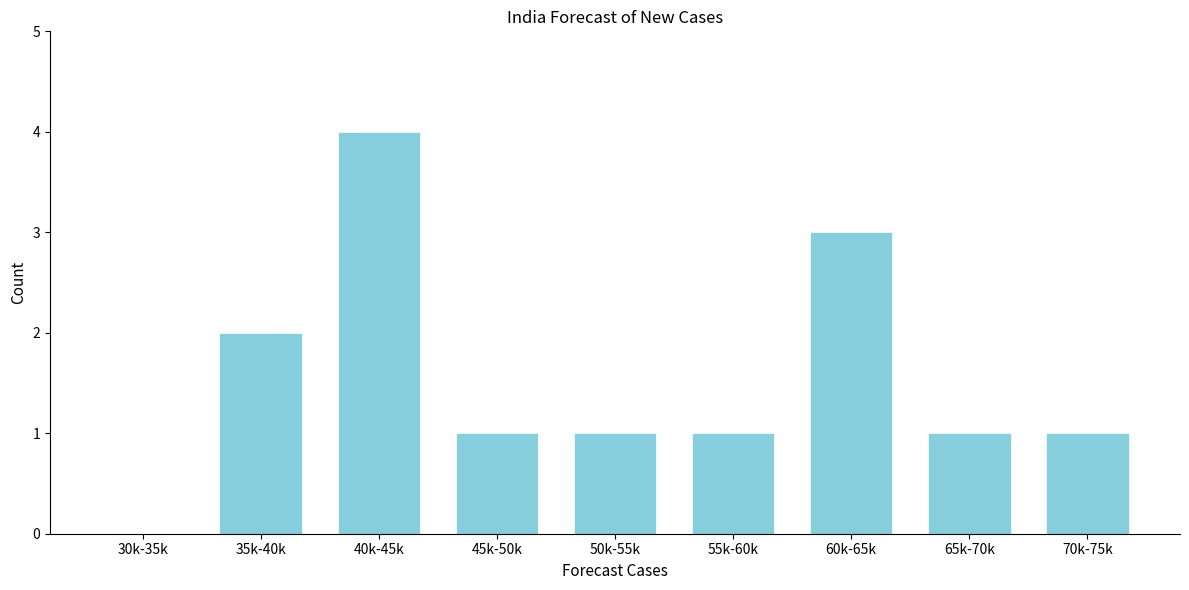

Reading right to left, what are all the values shown in this chart?

70k-75k=1	65k-70k=1	60k-65k=3	55k-60k=1	50k-55k=1	45k-50k=1	40k-45k=4	35k-40k=2	30k-35k=0